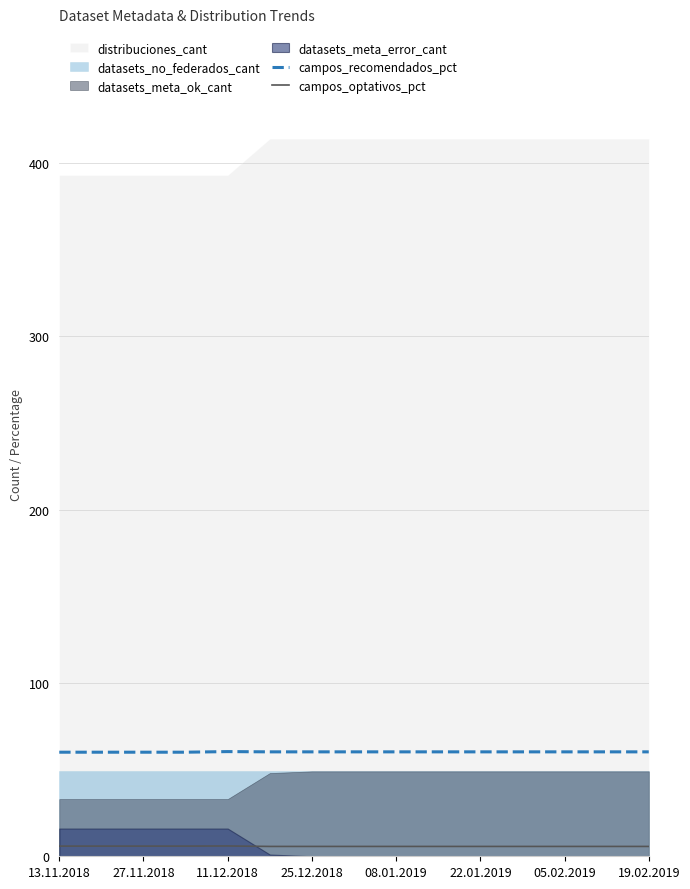

True or false: campos_optativos_pct and campos_recomendados_pct intersect in this chart.

False